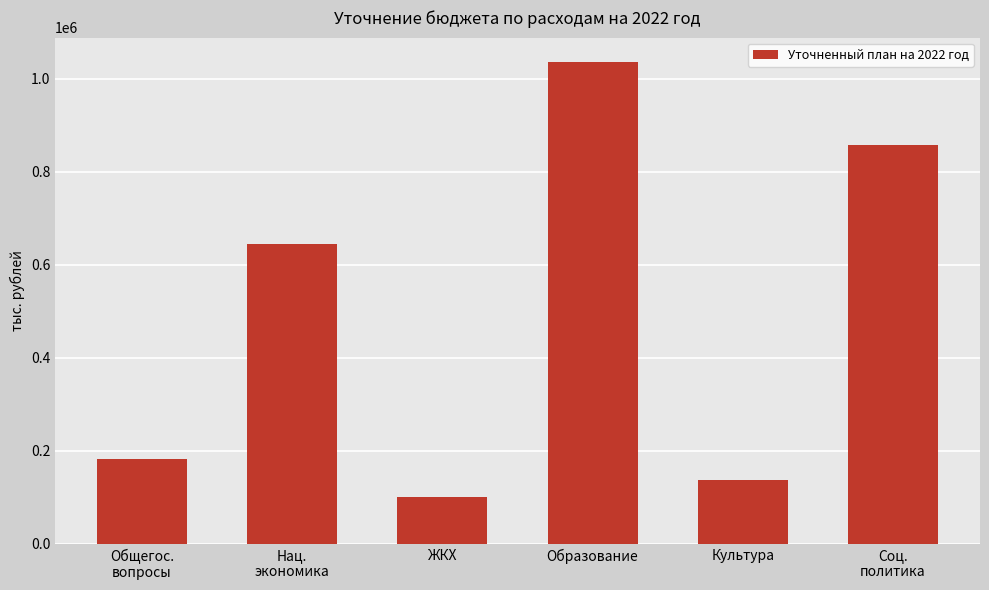

What is the approximate value at Культура?

138121.9